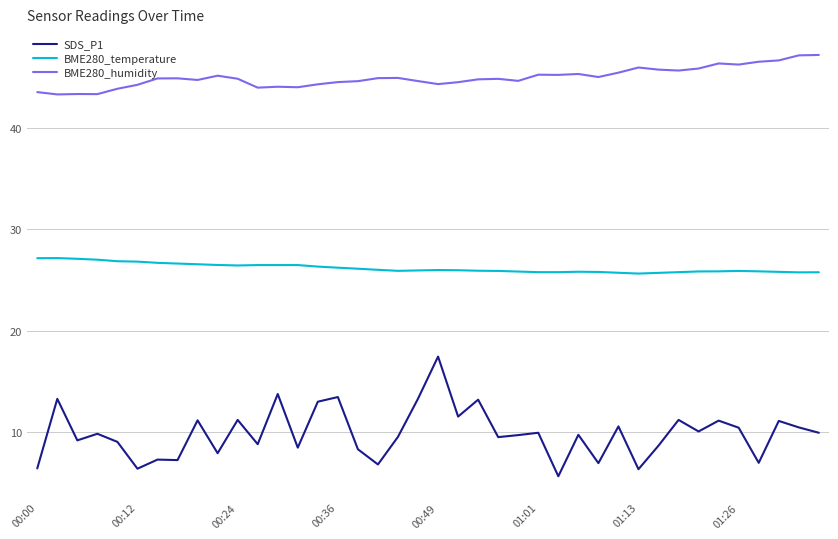

List the series in order of their peak value, lowest first.

SDS_P1, BME280_temperature, BME280_humidity